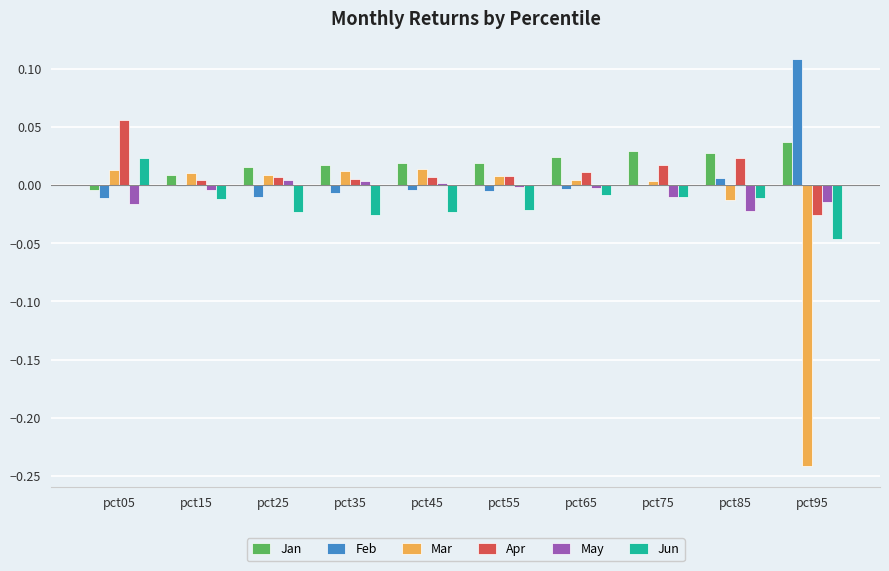

Which series changed the most between pct85 and pct95?

Mar